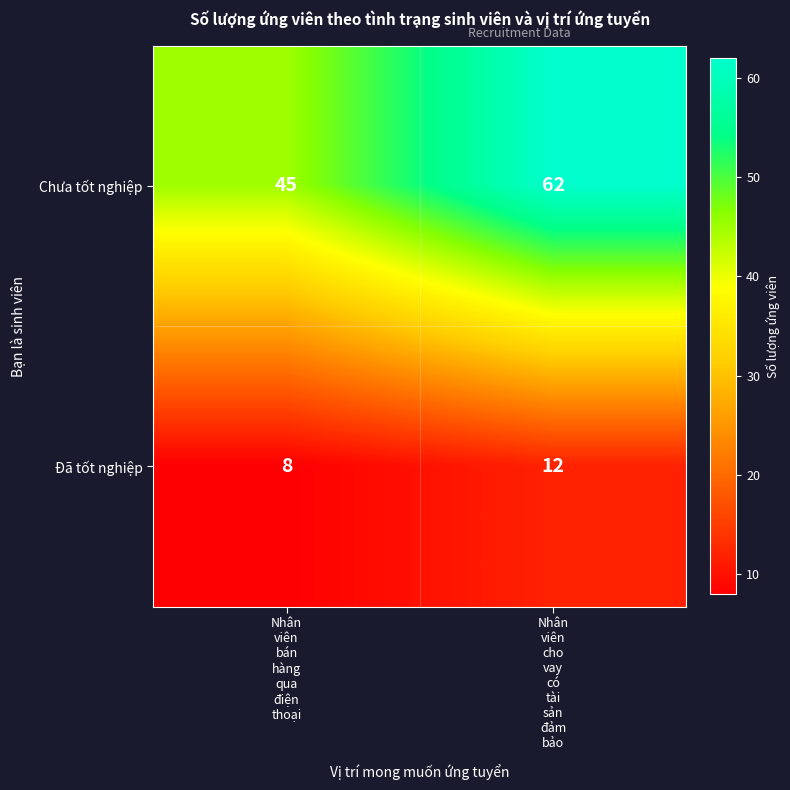

Which series changed the most between Nhân
viên
bán
hàng
qua
điện
thoại and Nhân
viên
cho
vay
có
tài
sản
đảm
bảo?

Chưa tốt nghiệp